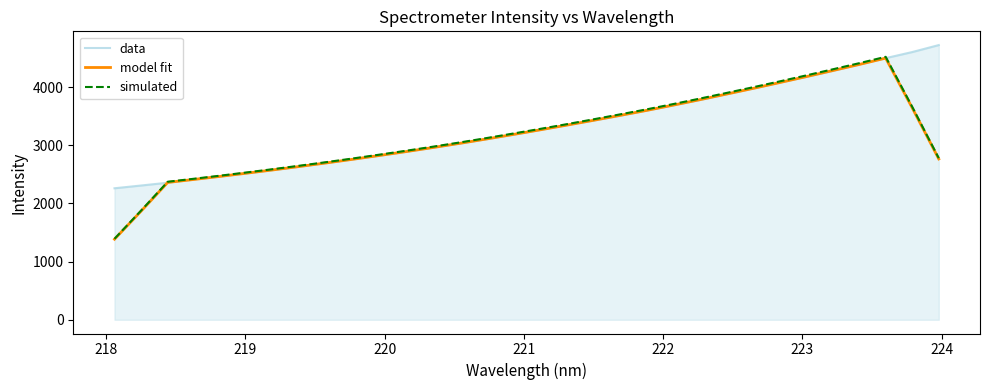

What is the minimum value for data?

2260.2